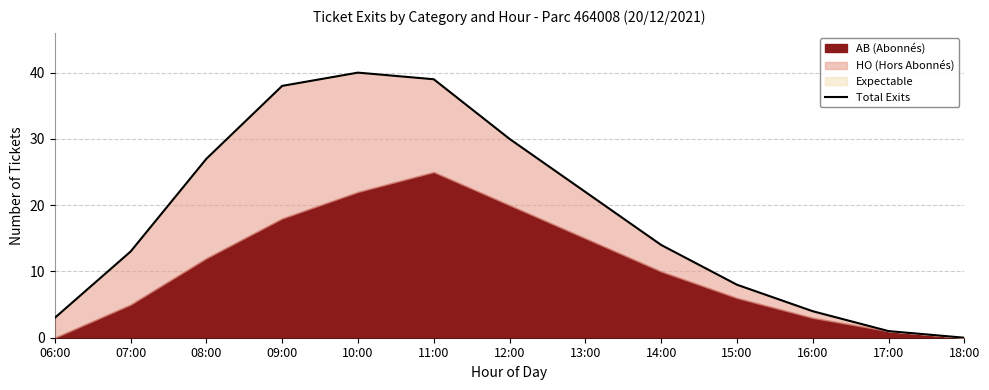

Rank the categories by value from lowest to highest.

18:00, 17:00, 06:00, 16:00, 15:00, 07:00, 14:00, 13:00, 08:00, 12:00, 09:00, 11:00, 10:00